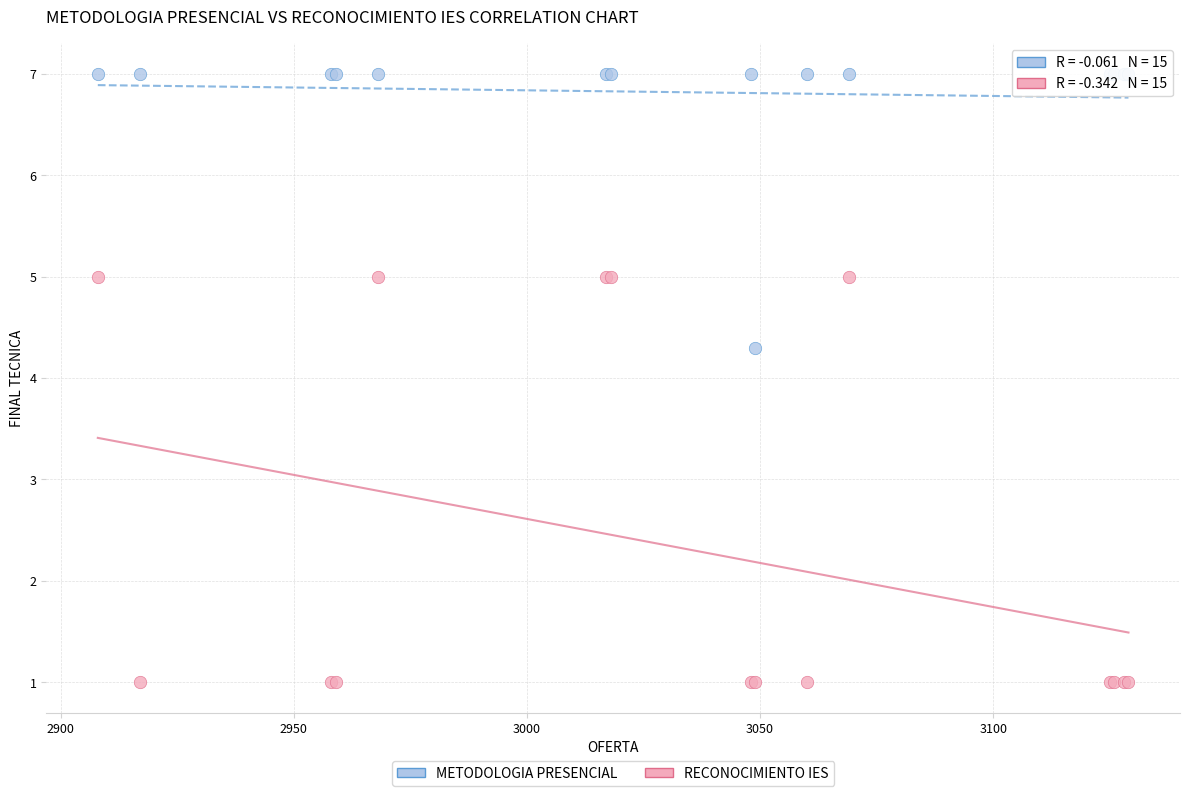

Which series has the widest spread of Y values?

RECONOCIMIENTO IES